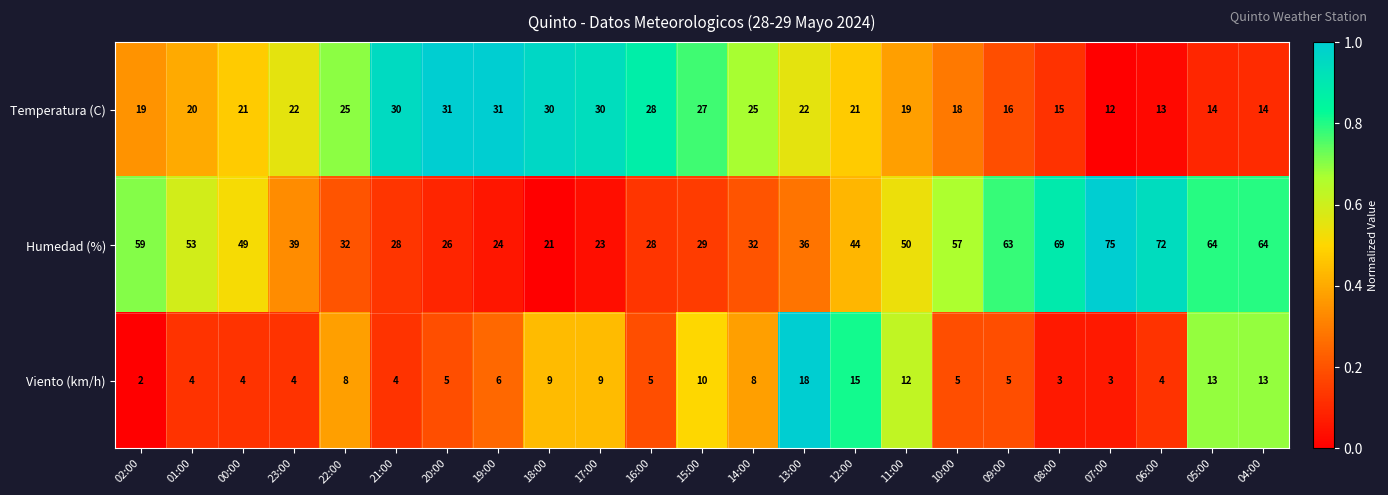

True or false: Temperatura (C) has a value of 30 at 18:00.

True